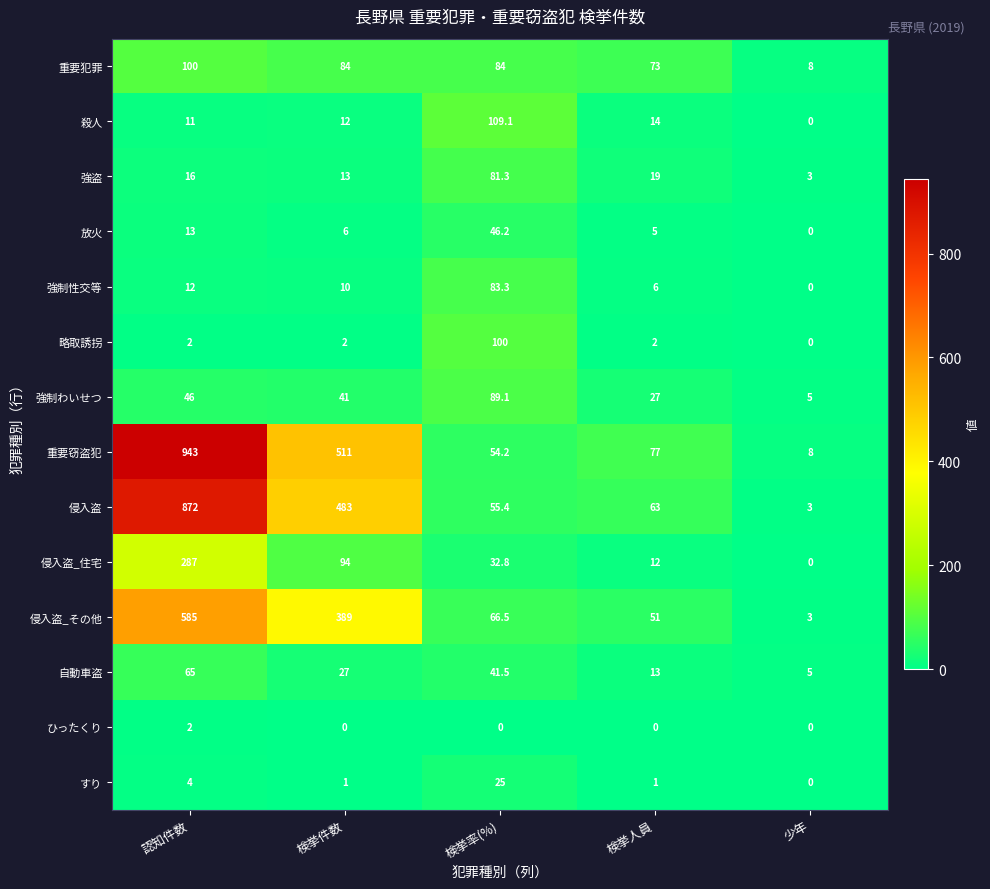

The 強制わいせつ series shows 27.0 at 検挙人員. True or false?

True